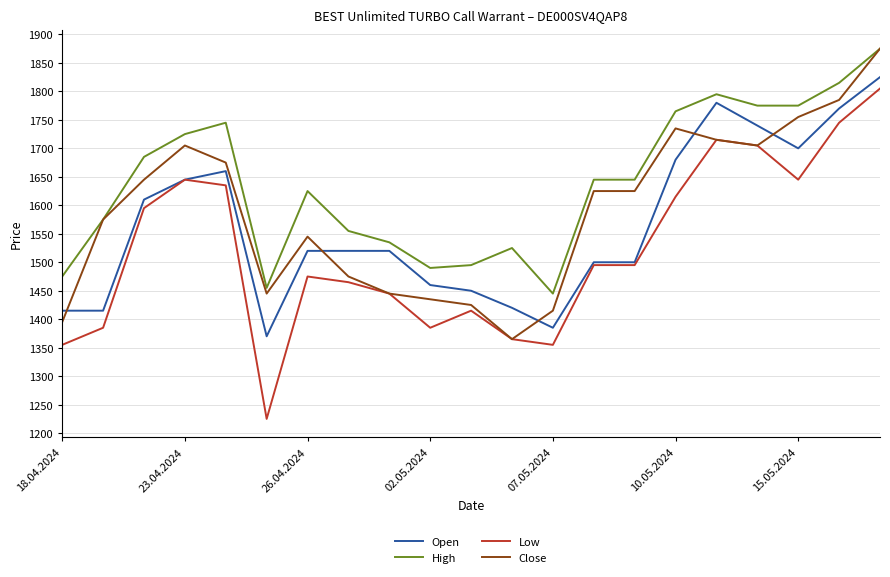

List the series in order of their overall mean, lowest first.

Low, Open, Close, High